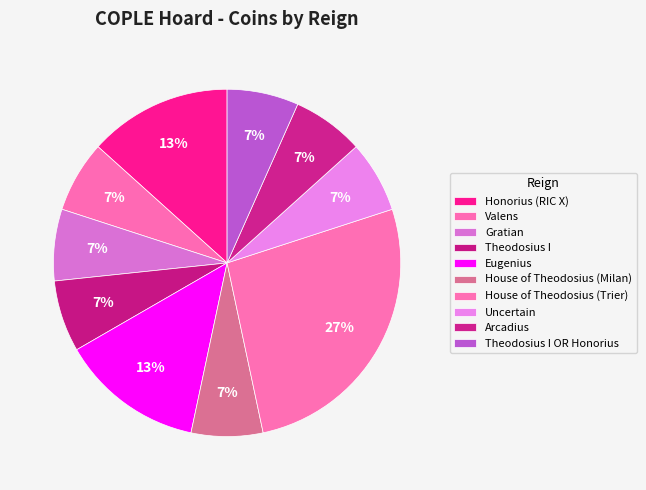

Count the number of slices in the pie.

10